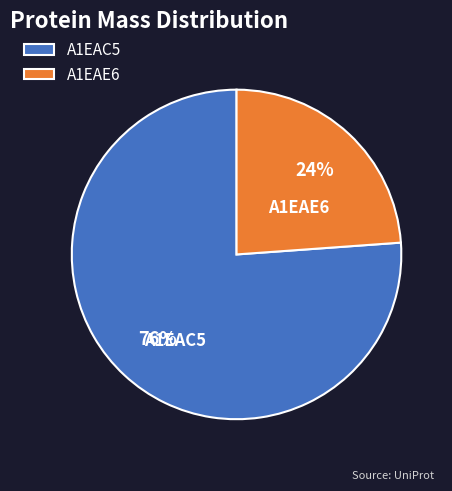

True or false: A1EAE6 accounts for 24% of the total.

True